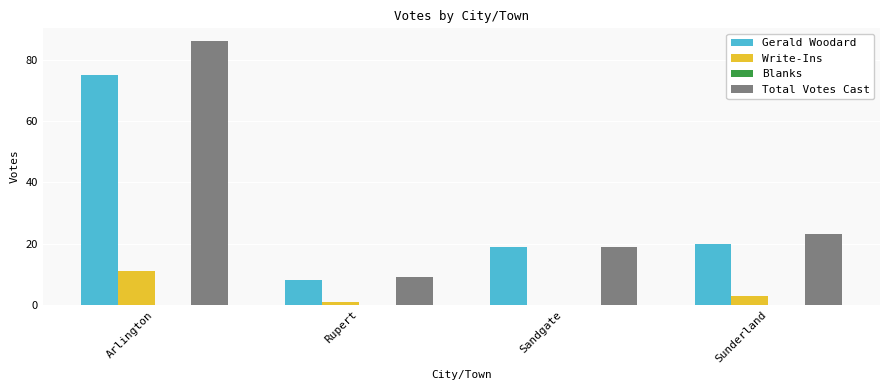

What is the total value across all series at Sunderland?

46